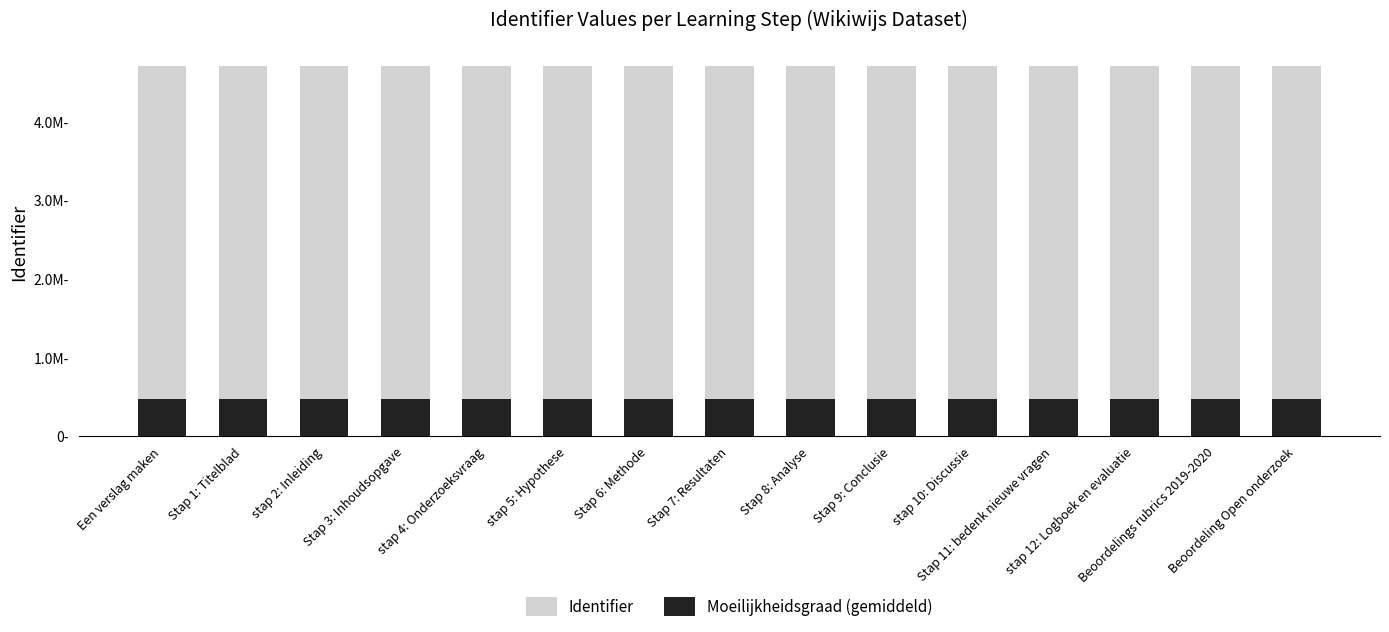

Rank the series by their maximum value, from lowest to highest.

Moeilijkheidsgraad (gemiddeld), Identifier